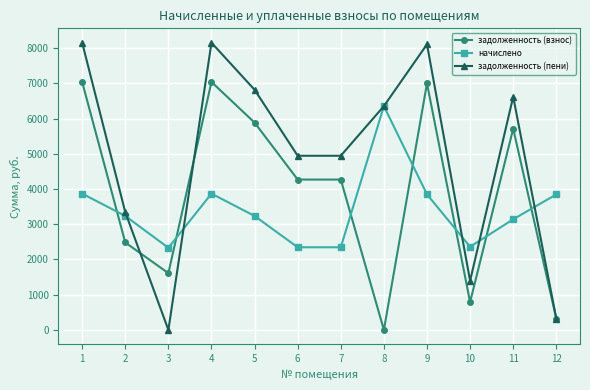

What is the difference between the задолженность (пени) values at 12 and 2?

3020.2